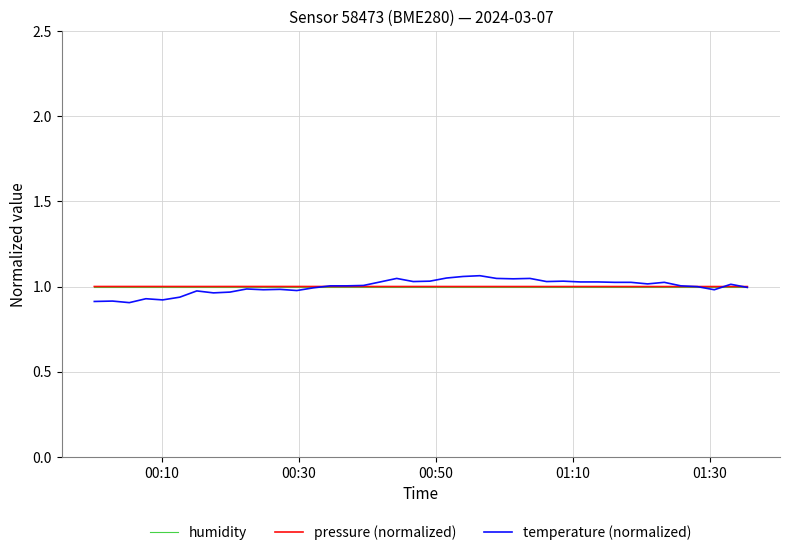

Which series has the largest range (max minus min)?

temperature (normalized)